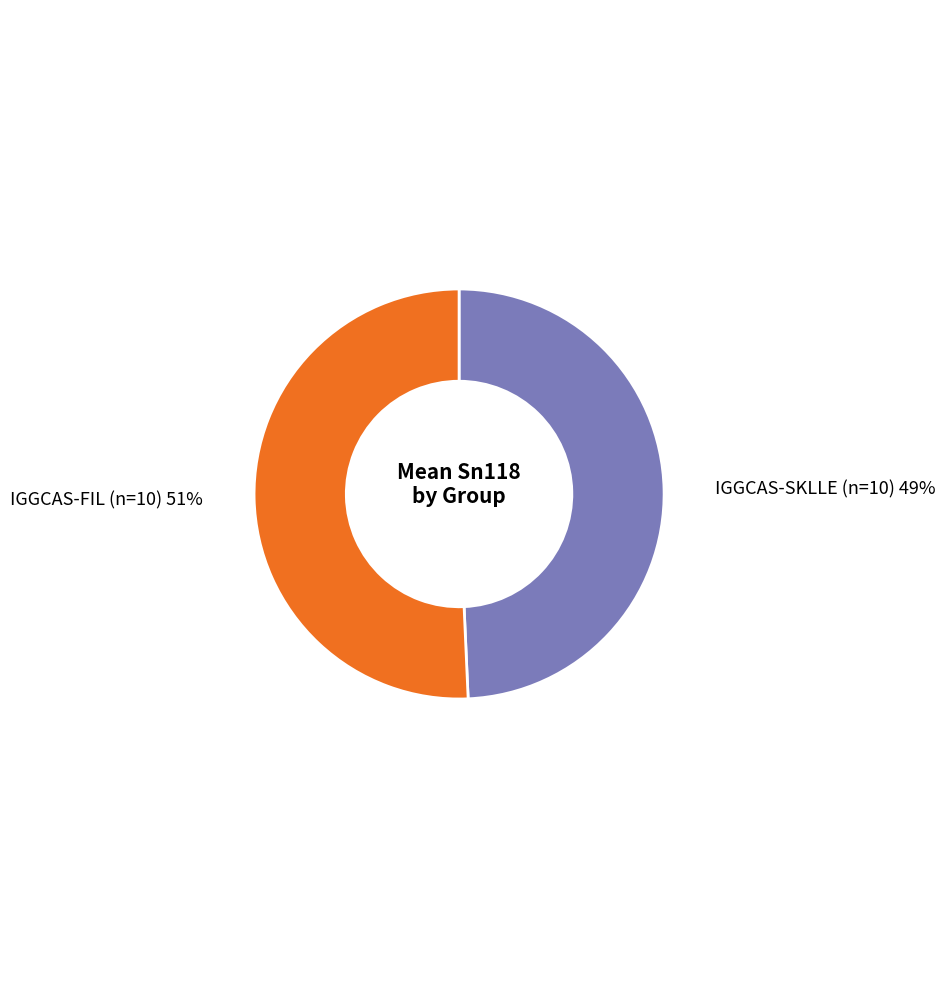

Which has a higher value, IGGCAS-SKLLE (n=10) or IGGCAS-FIL (n=10)?

IGGCAS-FIL (n=10)